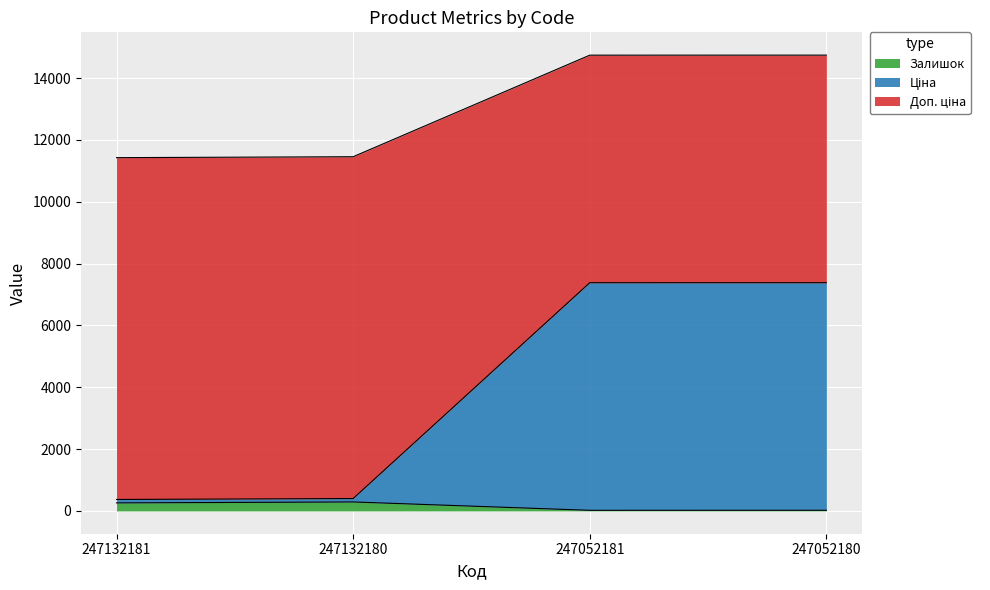

True or false: Ціна and Залишок cross at least once.

False